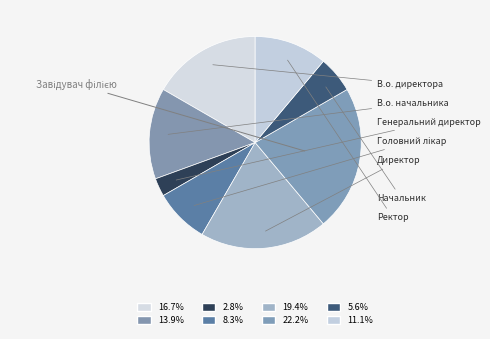

Do В.о. начальника and Ректор together represent more than half of the pie?

No